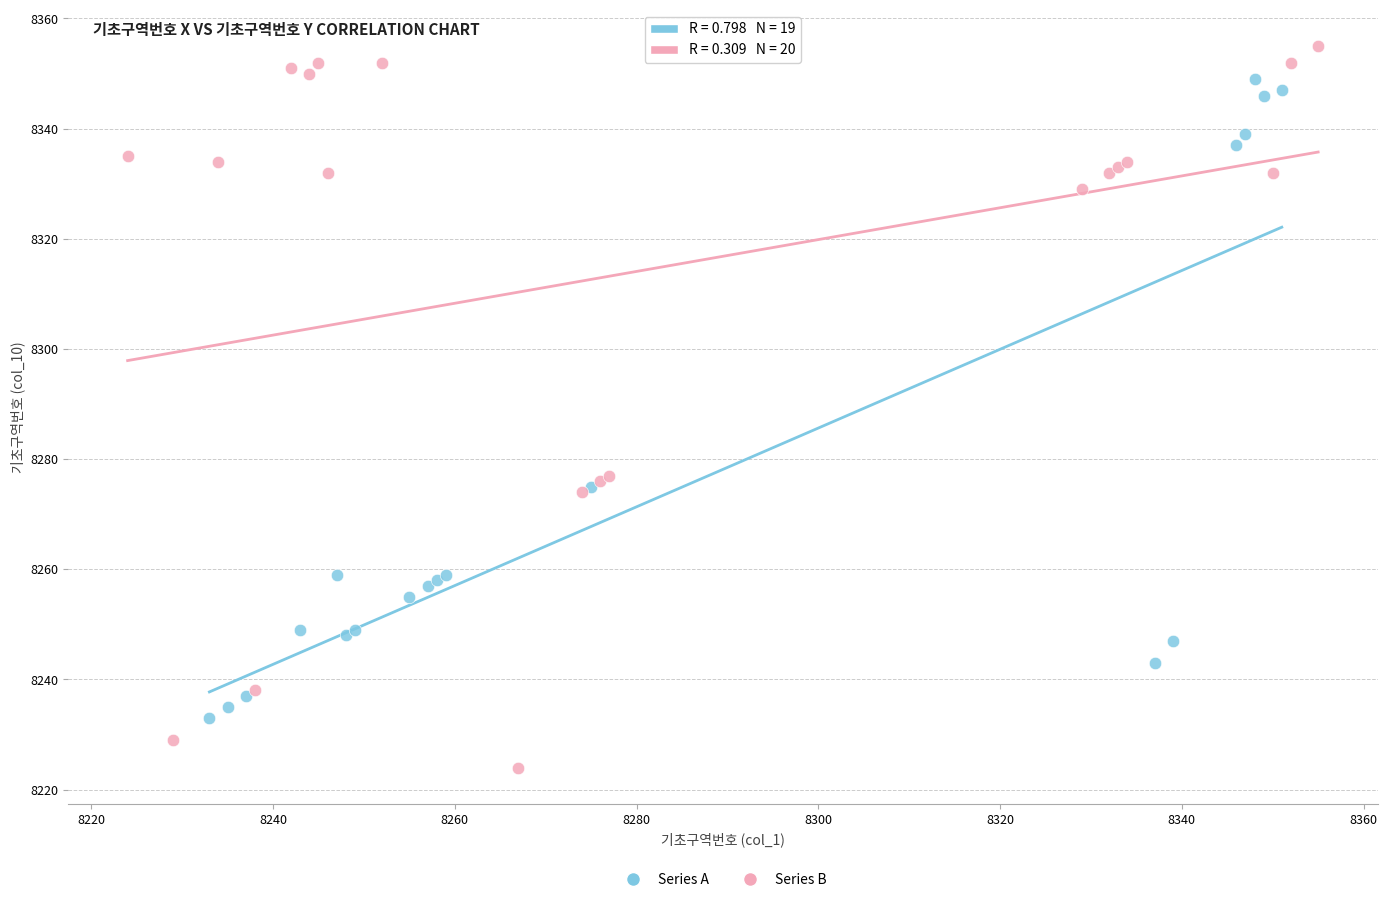

Which series reaches the maximum Y coordinate?

Series B